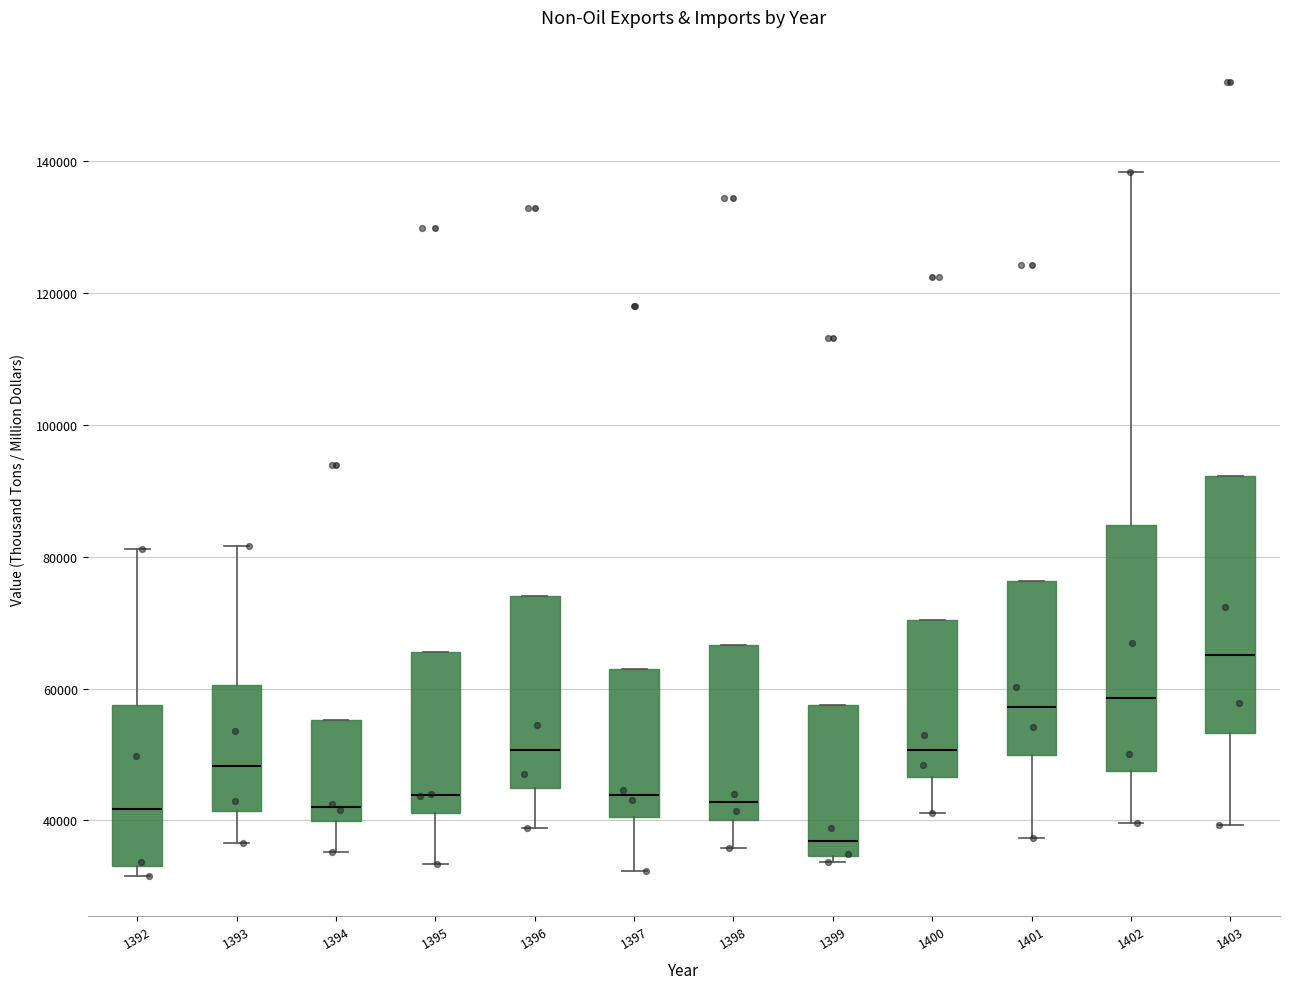

Where does the median line of the box at x = 1396 sit on the y-axis? The values are not printed on the chart, so give them approximately, as read against the axis.

50000